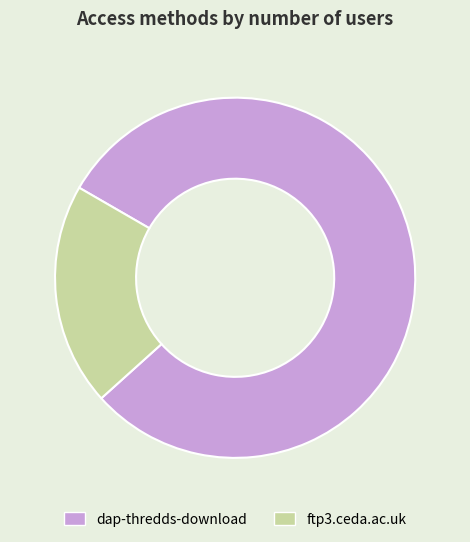

How many slices are in this pie chart?

2